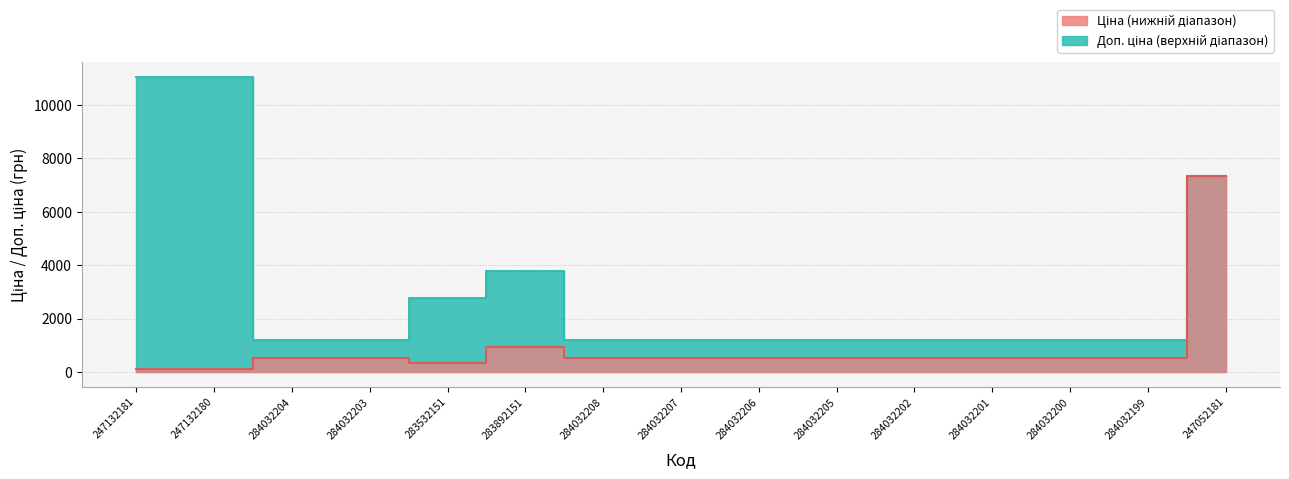

What is the total value across all series at 284032204?

1719.2